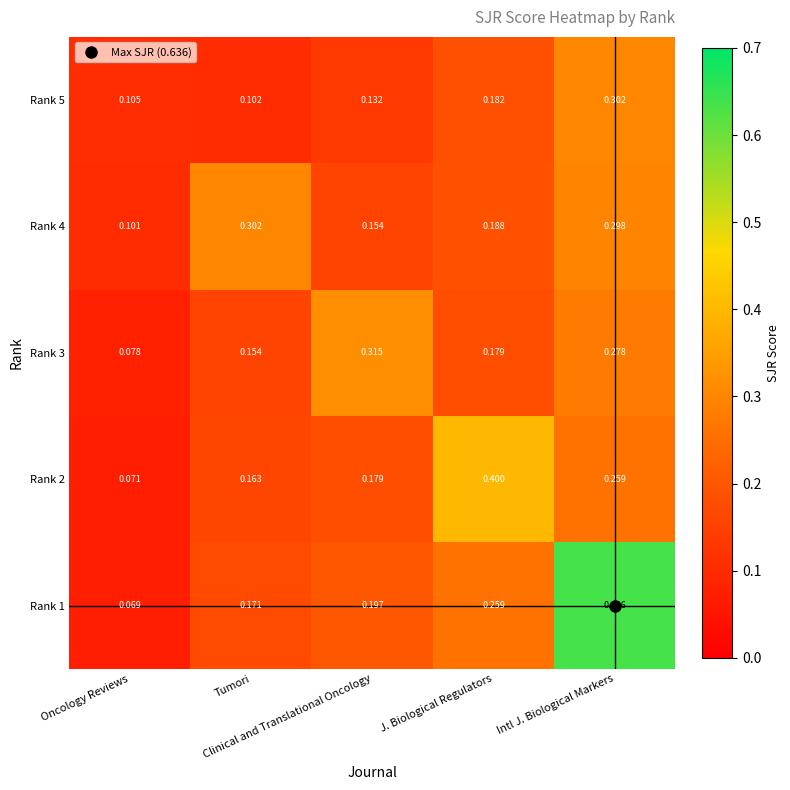

Which series has the largest range (max minus min)?

Rank 1